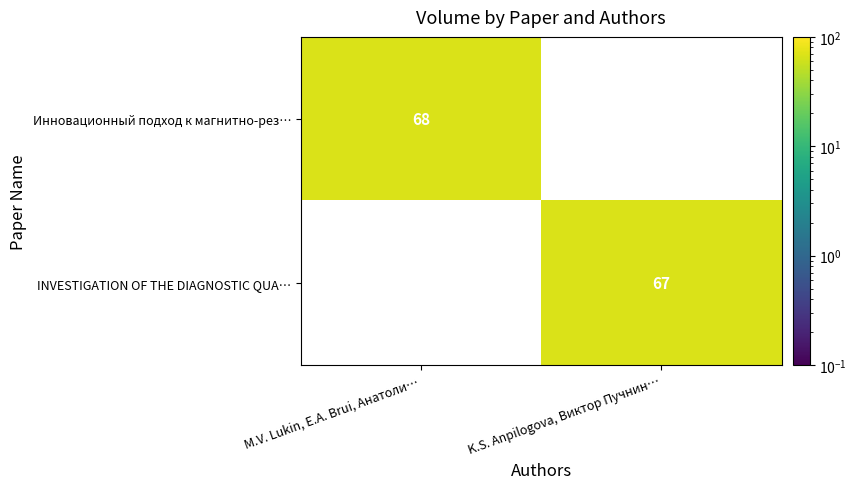

Is it true that INVESTIGATION OF THE DIAGNOSTIC QUA… equals 35.1 at K.S. Anpilogova, Виктор Пучнин…?

False